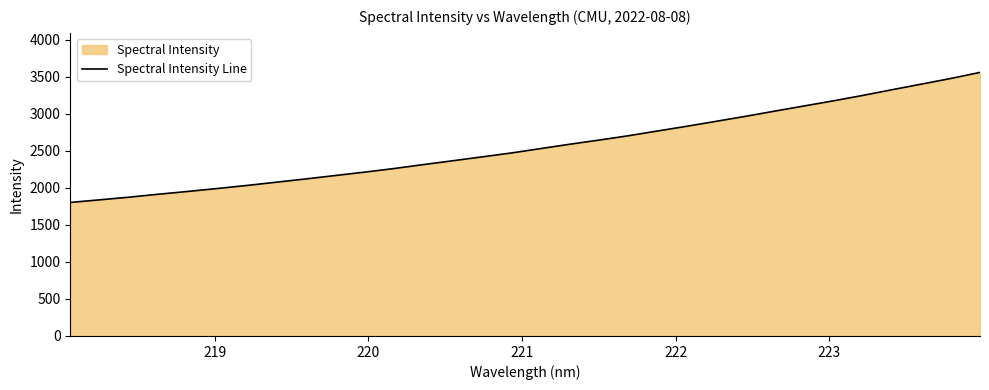

What is the difference between the maximum and minimum values?

1757.3